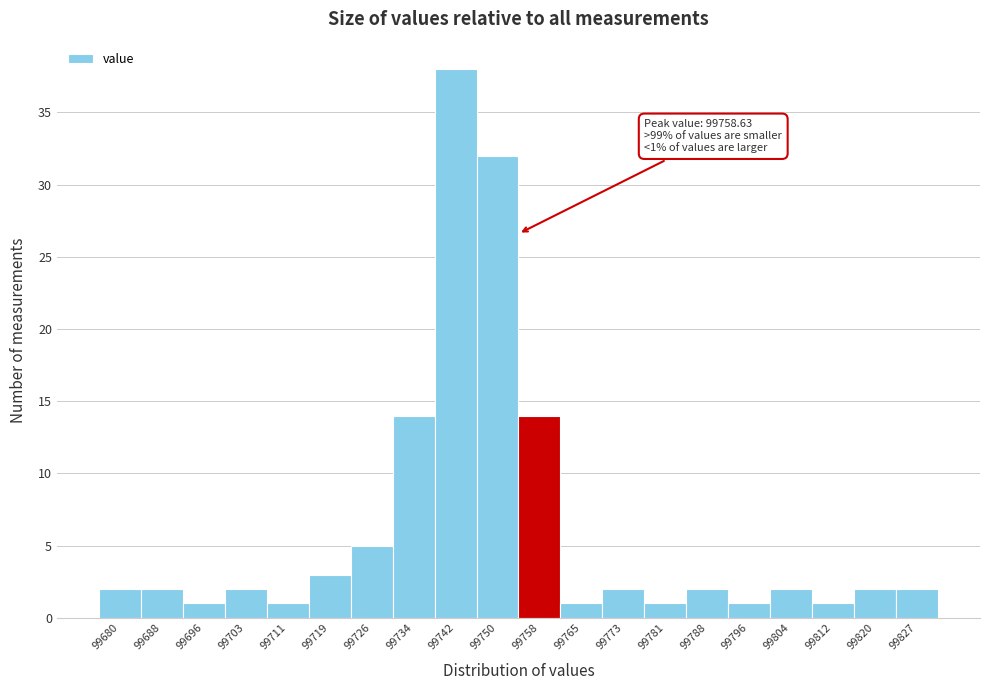

Reading left to right, transcribe all the data shown in this chart.

2	2	1	2	1	3	5	14	38	32	14	1	2	1	2	1	2	1	2	2